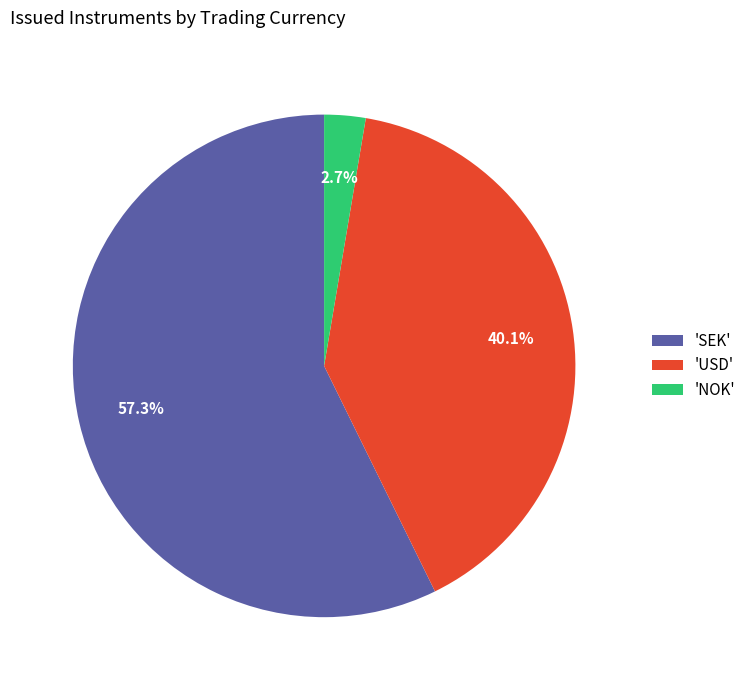

Count the number of slices in the pie.

3